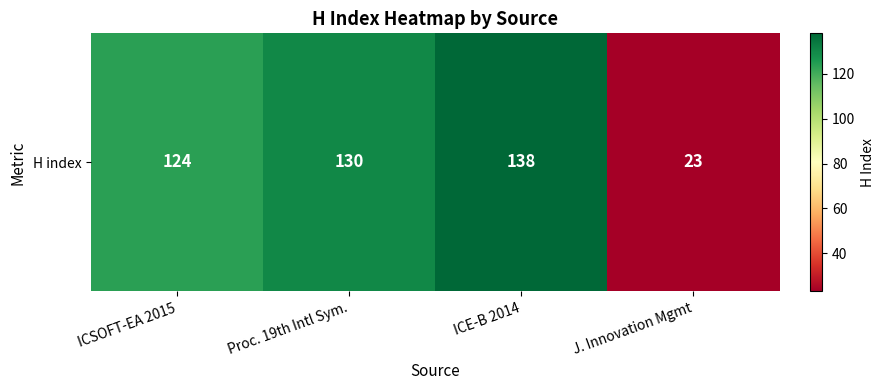

How many distinct data groups are displayed?

1